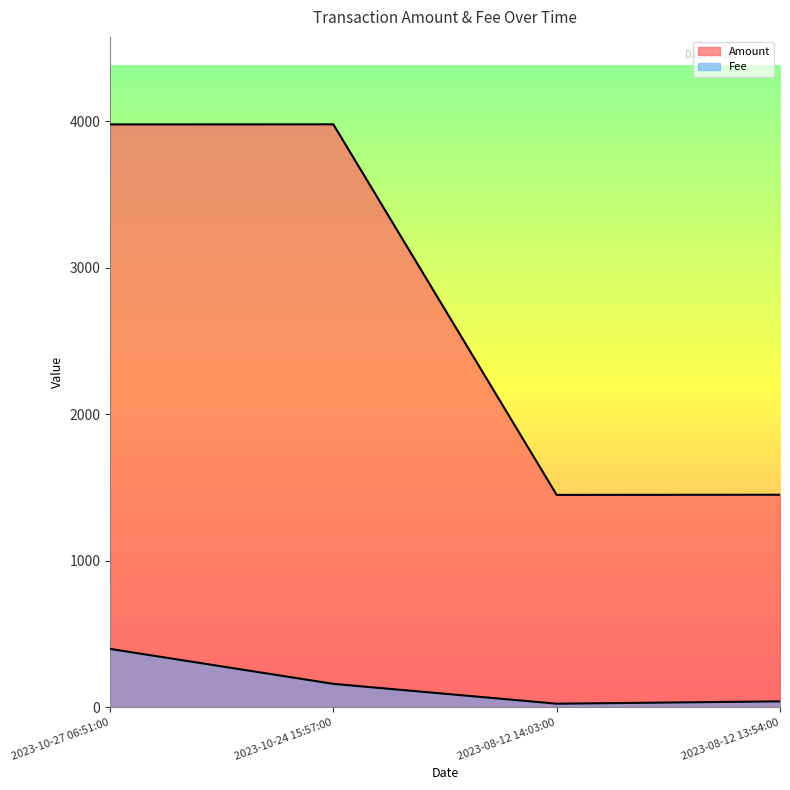

At which category does Fee reach its first local valley?

2023-08-12 14:03:00